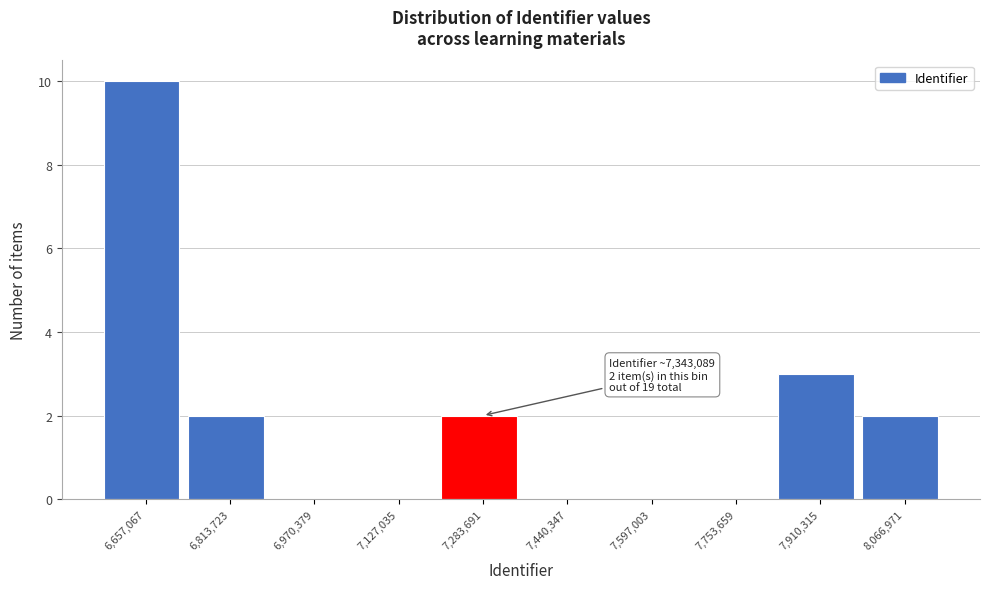

Which range on the x-axis has the tallest bar?

6580000 to 6740000